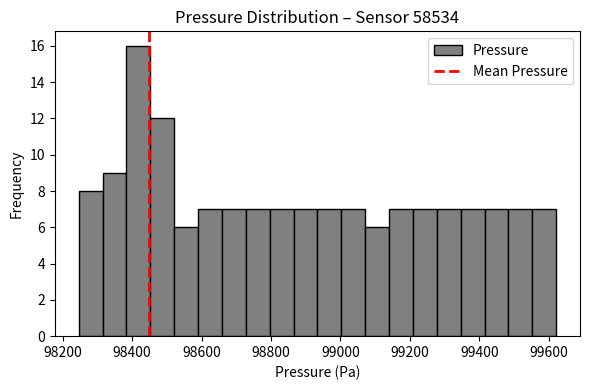

Around what value on the x-axis is the tallest bar? Give the approximate position of its centre, as read against the axis.

98420